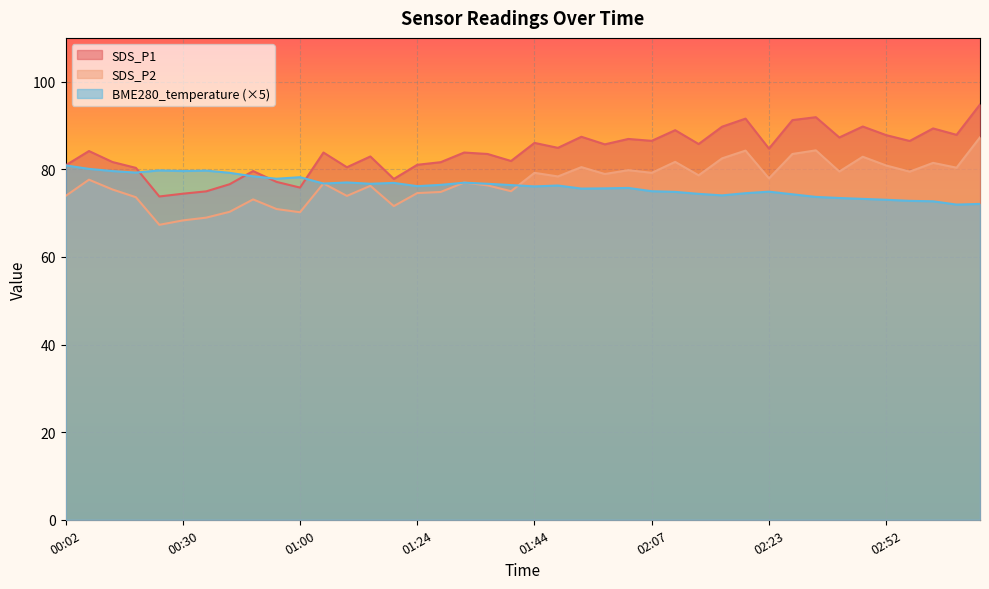

Where do BME280_temperature and SDS_P2 first cross each other?

01:00 and 01:06